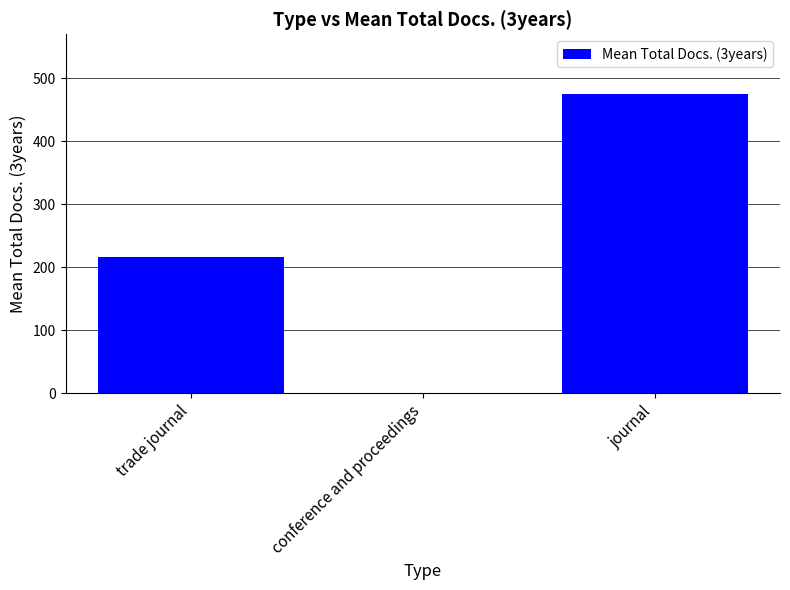

Reading left to right, list all the values displayed in this chart.

217.0	0.0	474.9